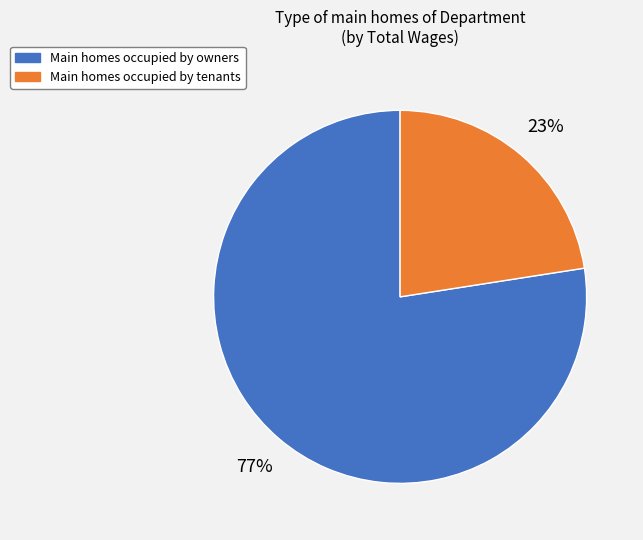

Is it true that Main homes occupied by tenants is 23% of the pie?

True